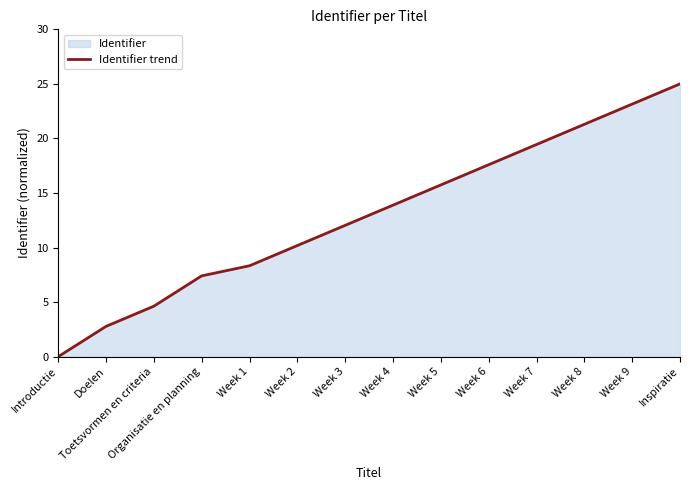

What is the maximum value shown in the chart?

25.0